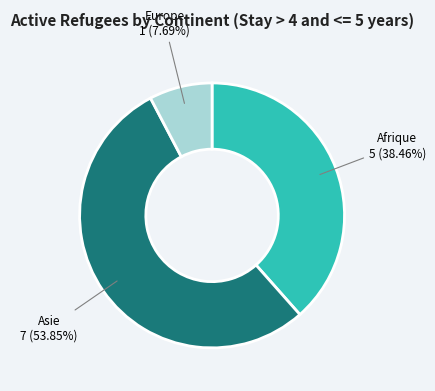

Which has a higher value, Europe or Afrique?

Afrique